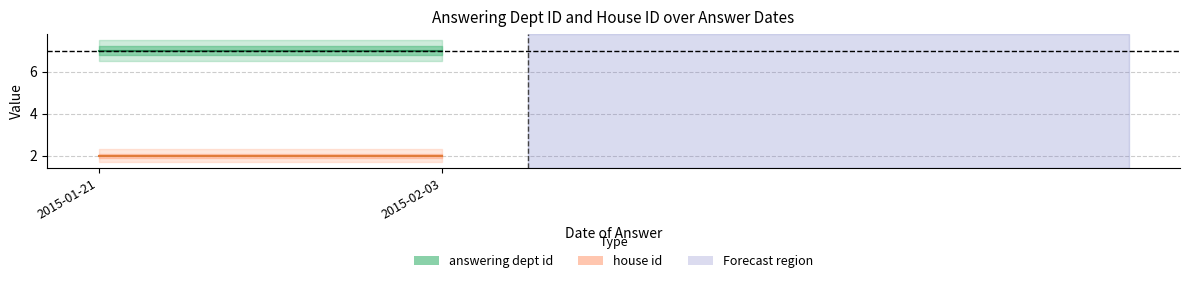

Is it true that house id equals 2 at 2015-01-21?

True